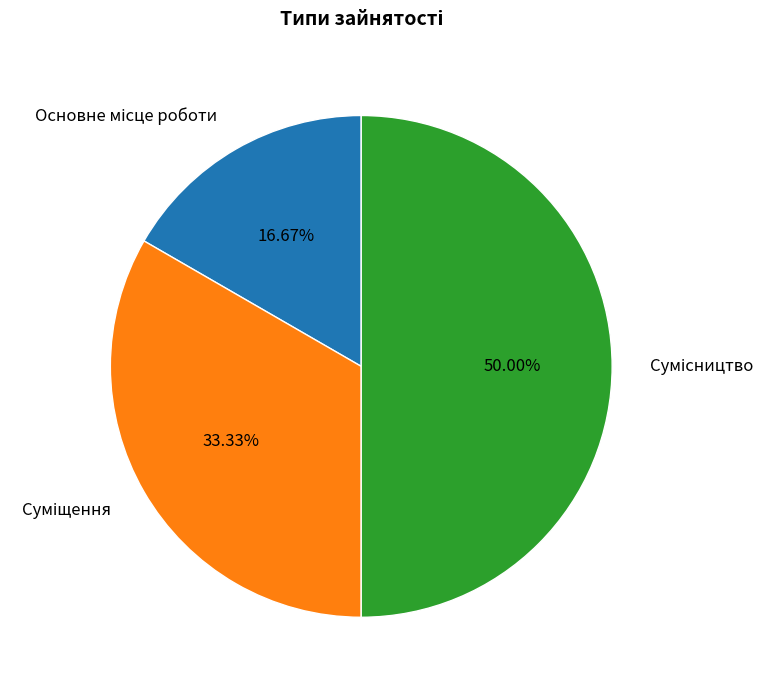

How many slices are in this pie chart?

3